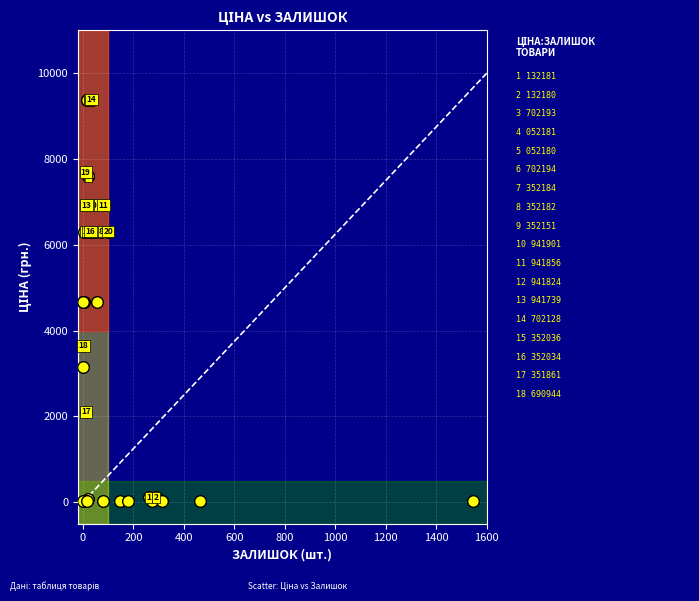

What Y value in the scatter plot is closest to 4705?

4669.9